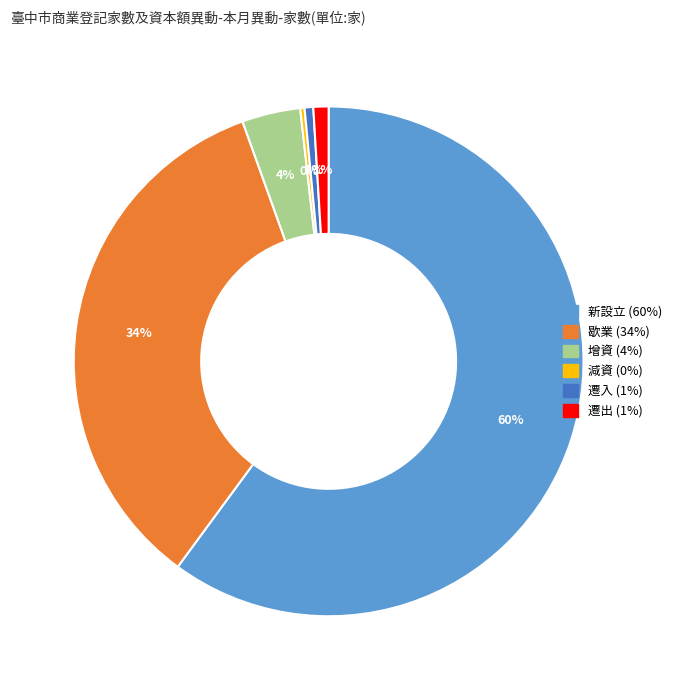

Is there a majority slice in this chart?

Yes